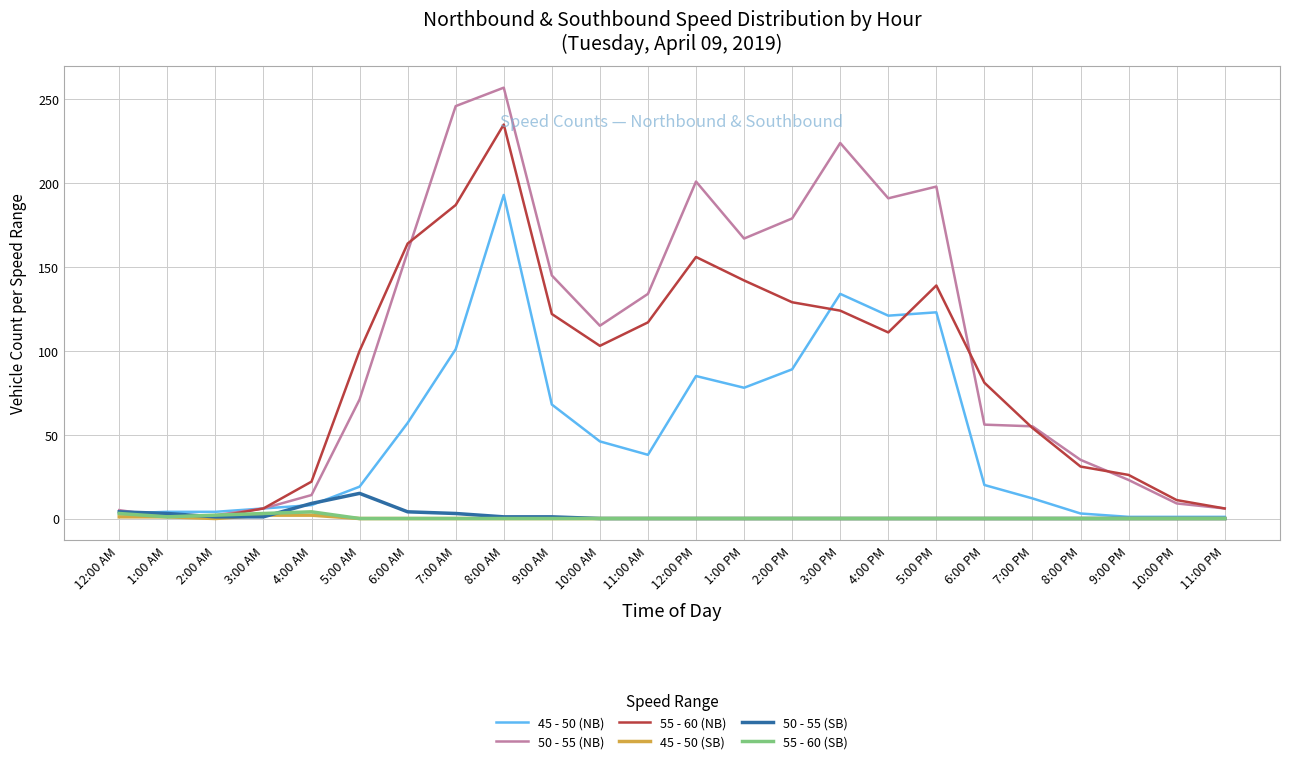

Which series has the widest spread of values?

50 - 55 (NB)